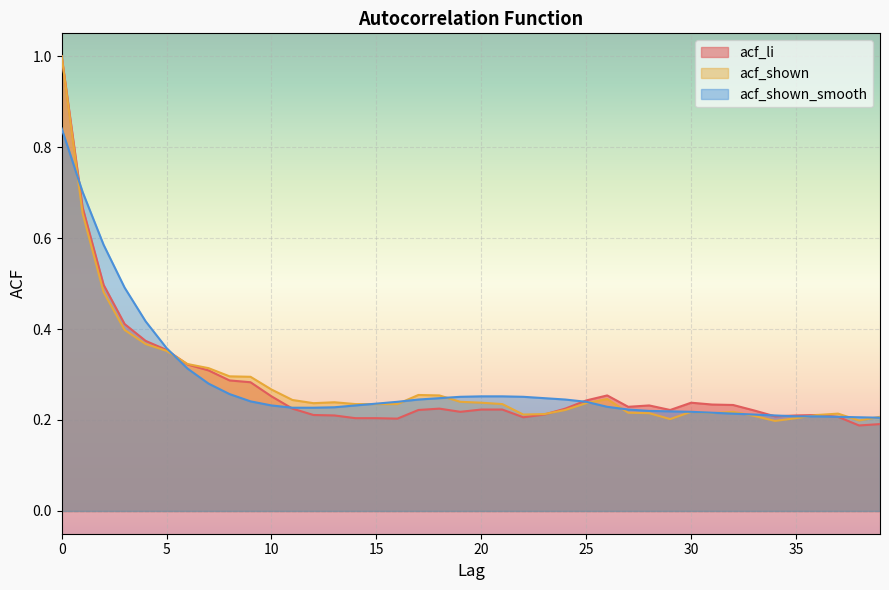

Reading right to left, list all the values displayed in this chart.

acf_li: 0.2	0.2	0.2	0.2	0.2	0.2	0.2	0.2	0.2	0.2	0.2	0.2	0.2	0.3	0.2	0.2	0.2	0.2	0.2	0.2	0.2	0.2	0.2	0.2	0.2	0.2	0.2	0.2	0.2	0.3	0.3	0.3	0.3	0.3	0.4	0.4	0.4	0.5	0.7	1.0
acf_shown: 0.2	0.2	0.2	0.2	0.2	0.2	0.2	0.2	0.2	0.2	0.2	0.2	0.2	0.2	0.2	0.2	0.2	0.2	0.2	0.2	0.2	0.3	0.3	0.2	0.2	0.2	0.2	0.2	0.2	0.3	0.3	0.3	0.3	0.3	0.4	0.4	0.4	0.5	0.7	1.0
acf_shown_smooth: 0.2	0.2	0.2	0.2	0.2	0.2	0.2	0.2	0.2	0.2	0.2	0.2	0.2	0.2	0.2	0.2	0.2	0.3	0.3	0.3	0.3	0.2	0.2	0.2	0.2	0.2	0.2	0.2	0.2	0.2	0.2	0.3	0.3	0.3	0.4	0.4	0.5	0.6	0.7	0.8